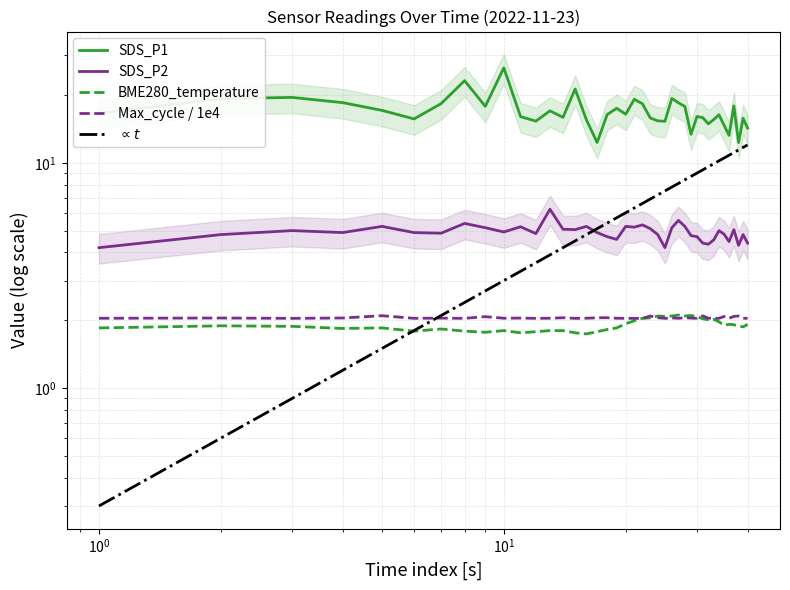

Which series ends up on top after the final intersection of Max_cycle / 1e4 and BME280_temperature?

Max_cycle / 1e4